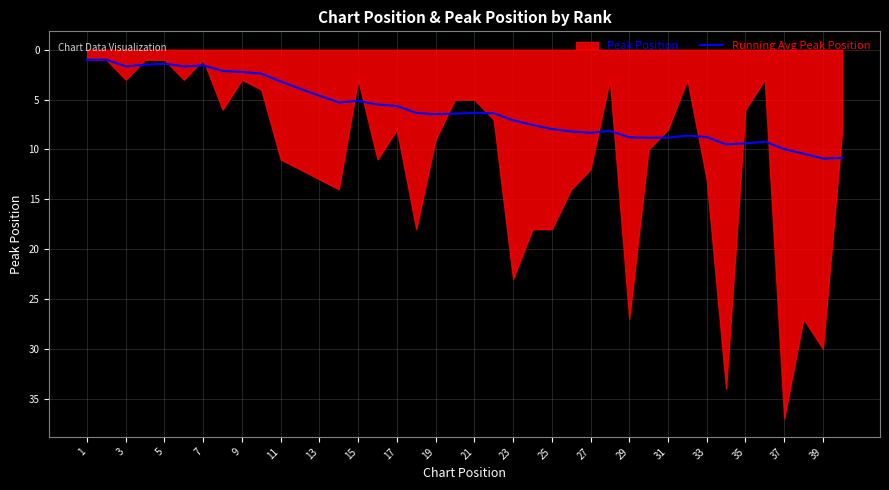

The value of Running Avg Peak Position at 21 is 2.4. True or false?

False